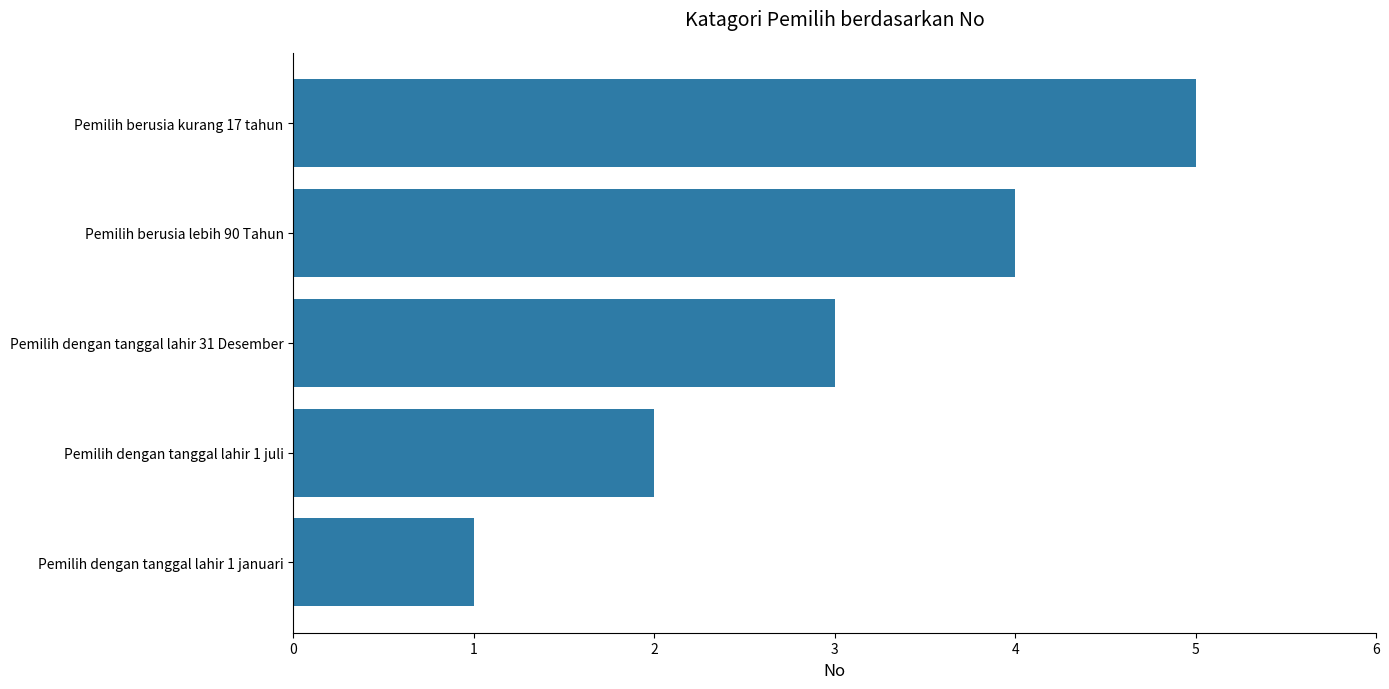

What value does the data have at Pemilih berusia kurang 17 tahun?

5